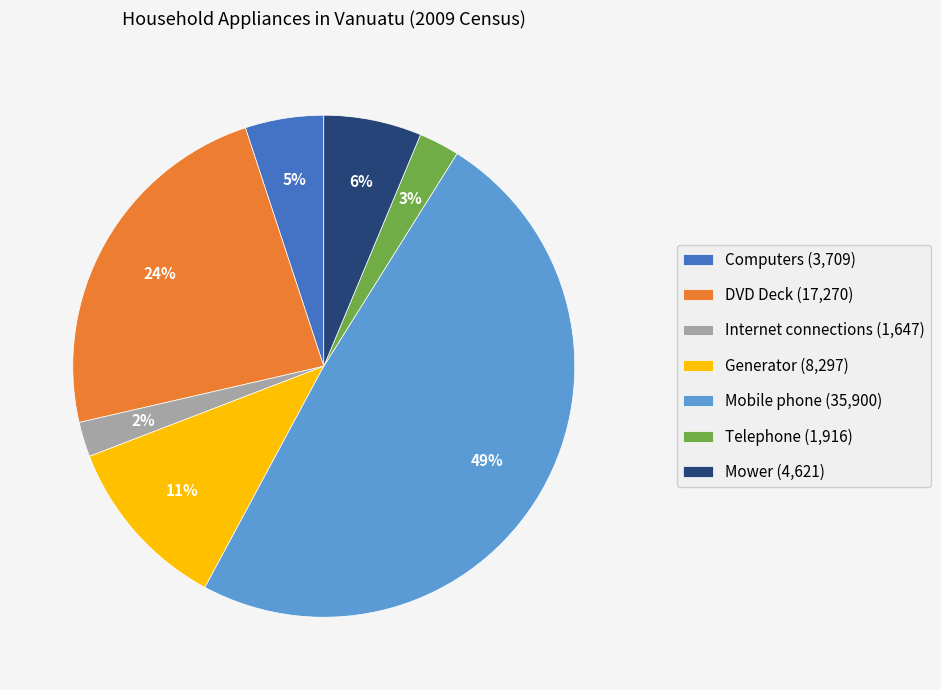

Combined, do Telephone (1,916) and Generator (8,297) account for over 50%?

No